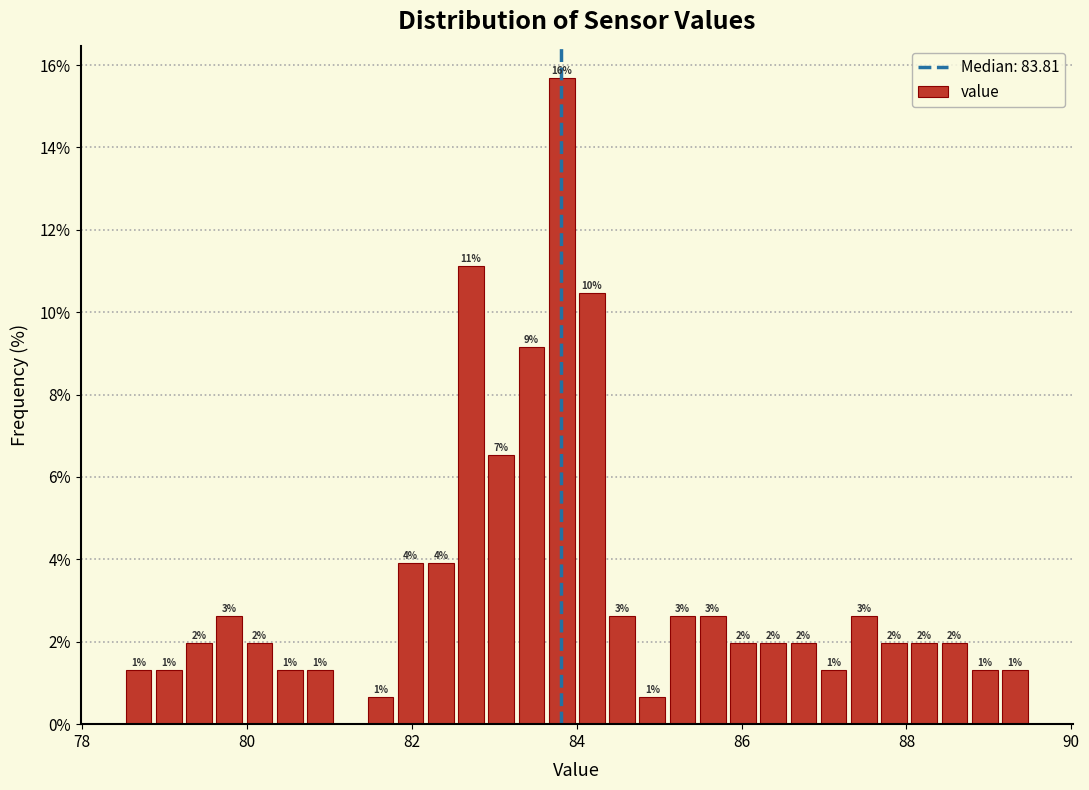

Read against the x-axis, roughly where is the centre of the tallest bar?

83.8